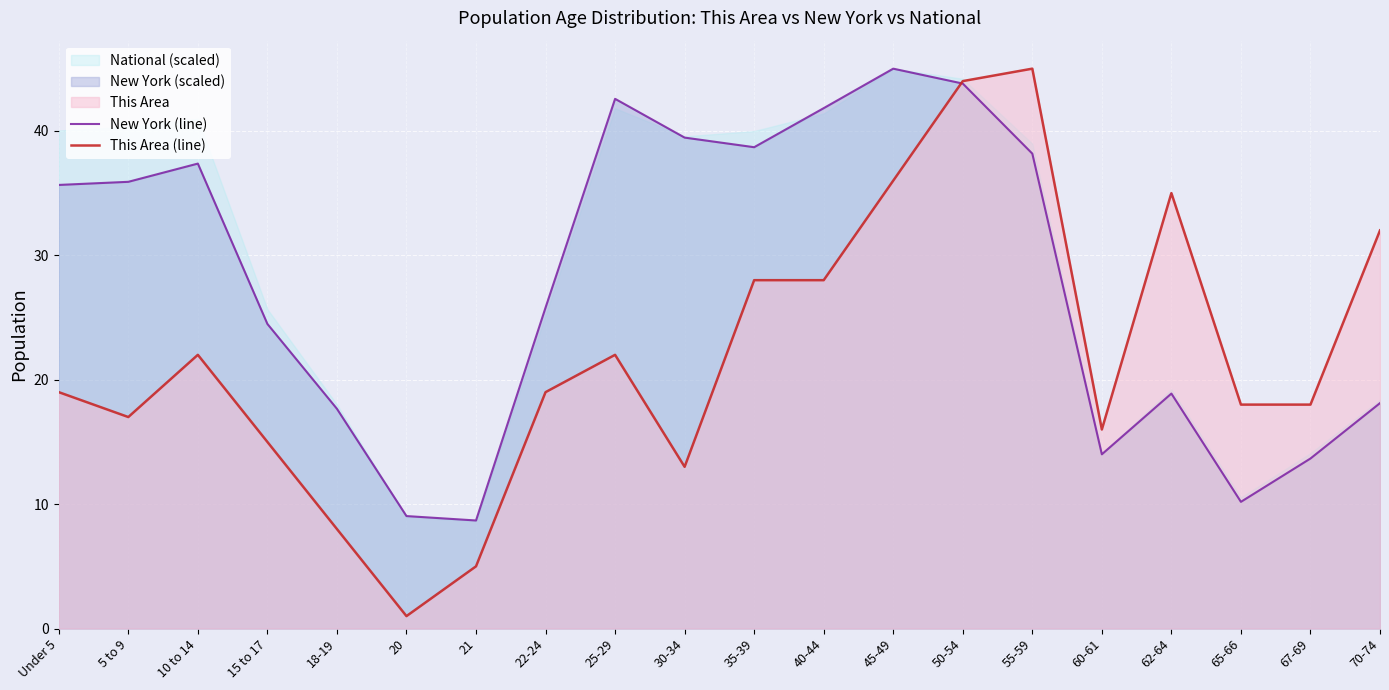

What is the spread (max minus min) of values at 22-24?

6.8